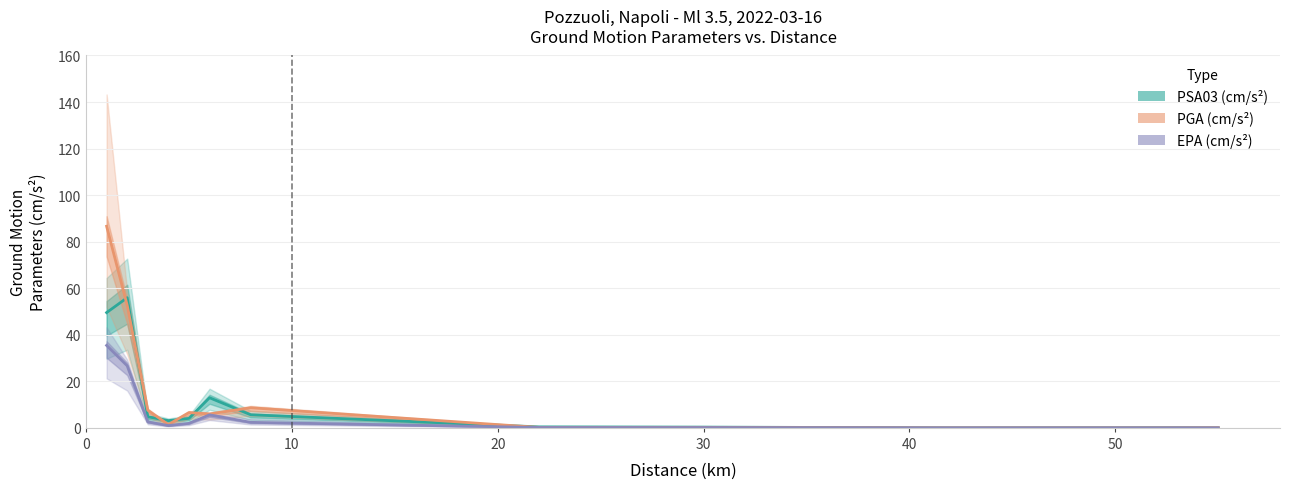

At how many categories does at least one series exceed 22?

2